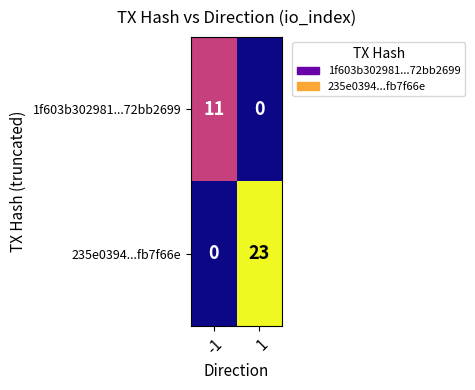

What is the greatest value displayed?

23